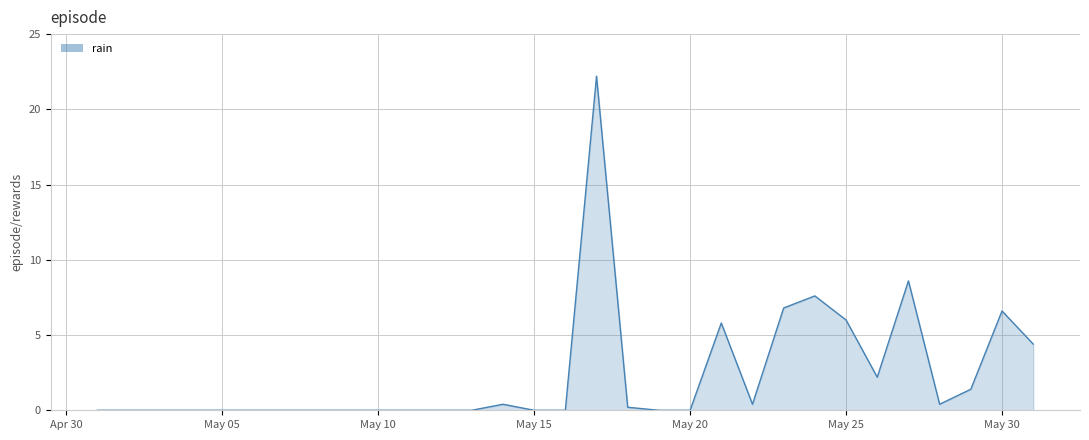

What is the maximum value shown in the chart?

22.2